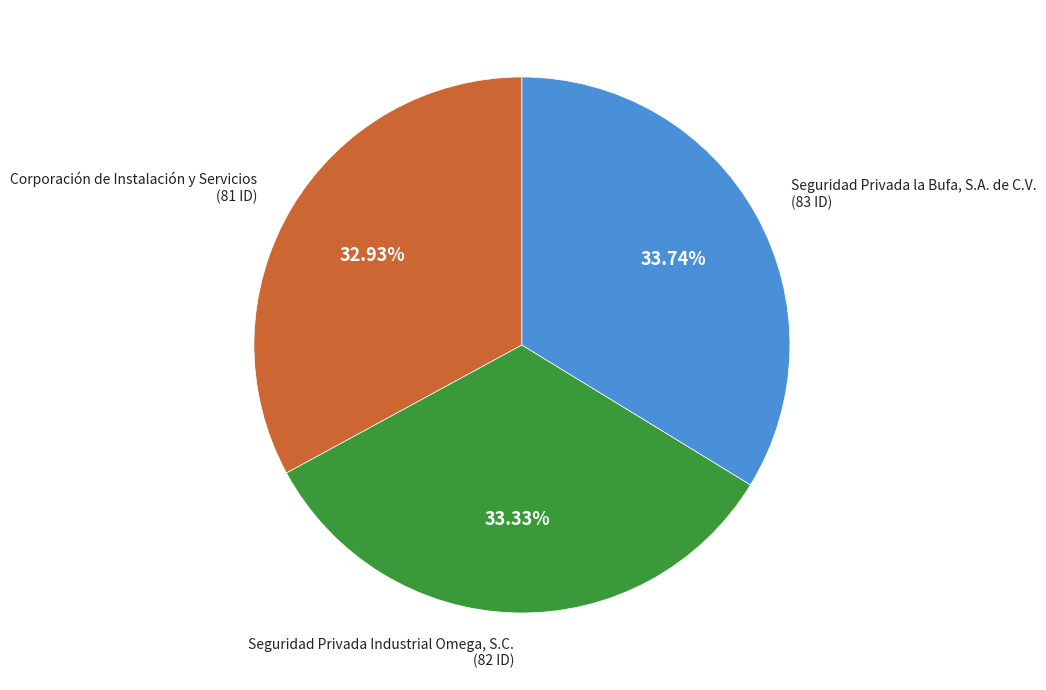

To the nearest percent, what is the combined percentage of Seguridad Privada Industrial Omega, S.C. and Corporación de Instalación y Servicios?

66%